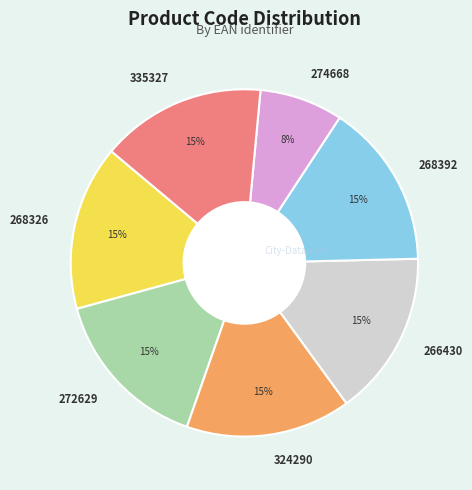

Approximately how many times larger is the value at 324290 compared to 335327?

1.0